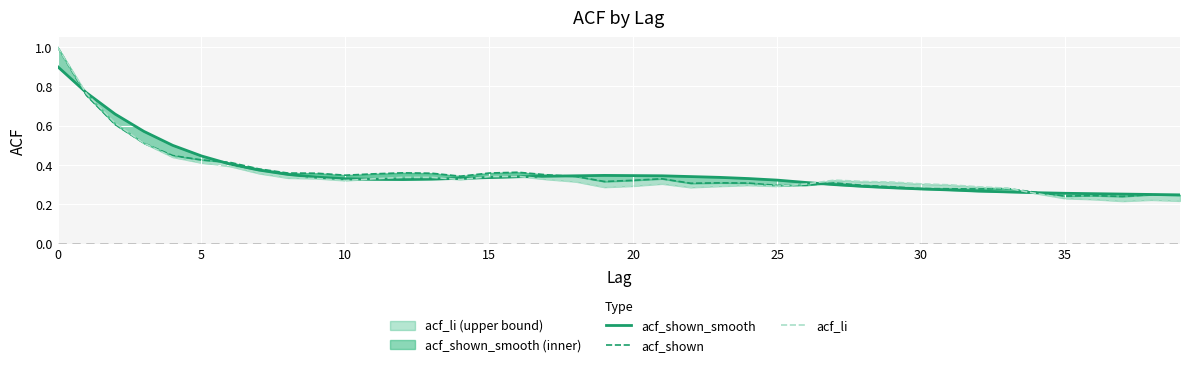

How many intersections are there between acf_shown_smooth and acf_shown?

5